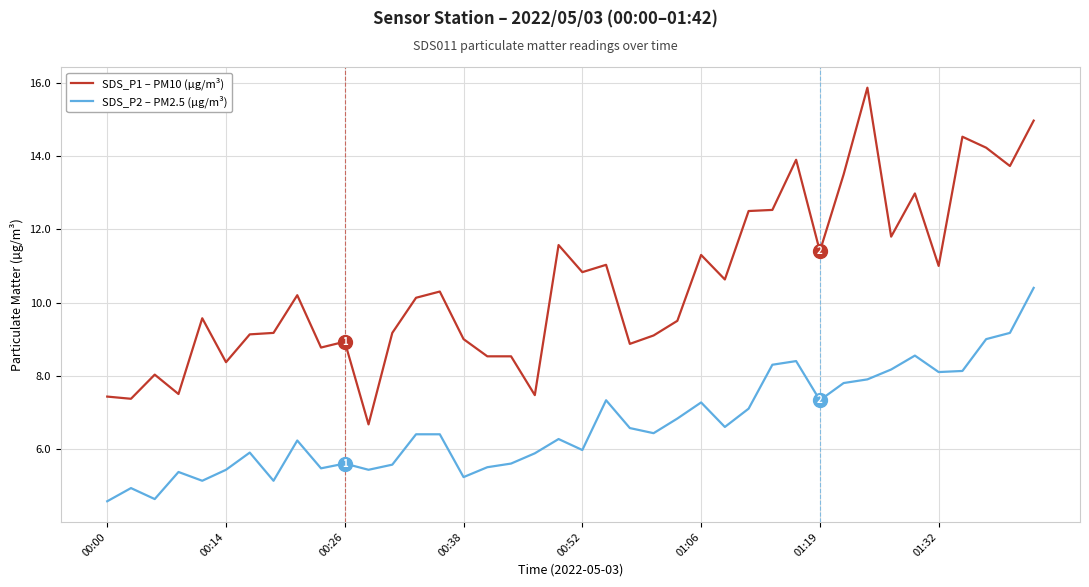

Rank the series by their maximum value, from lowest to highest.

SDS_P2 – PM2.5 (µg/m³), SDS_P1 – PM10 (µg/m³)